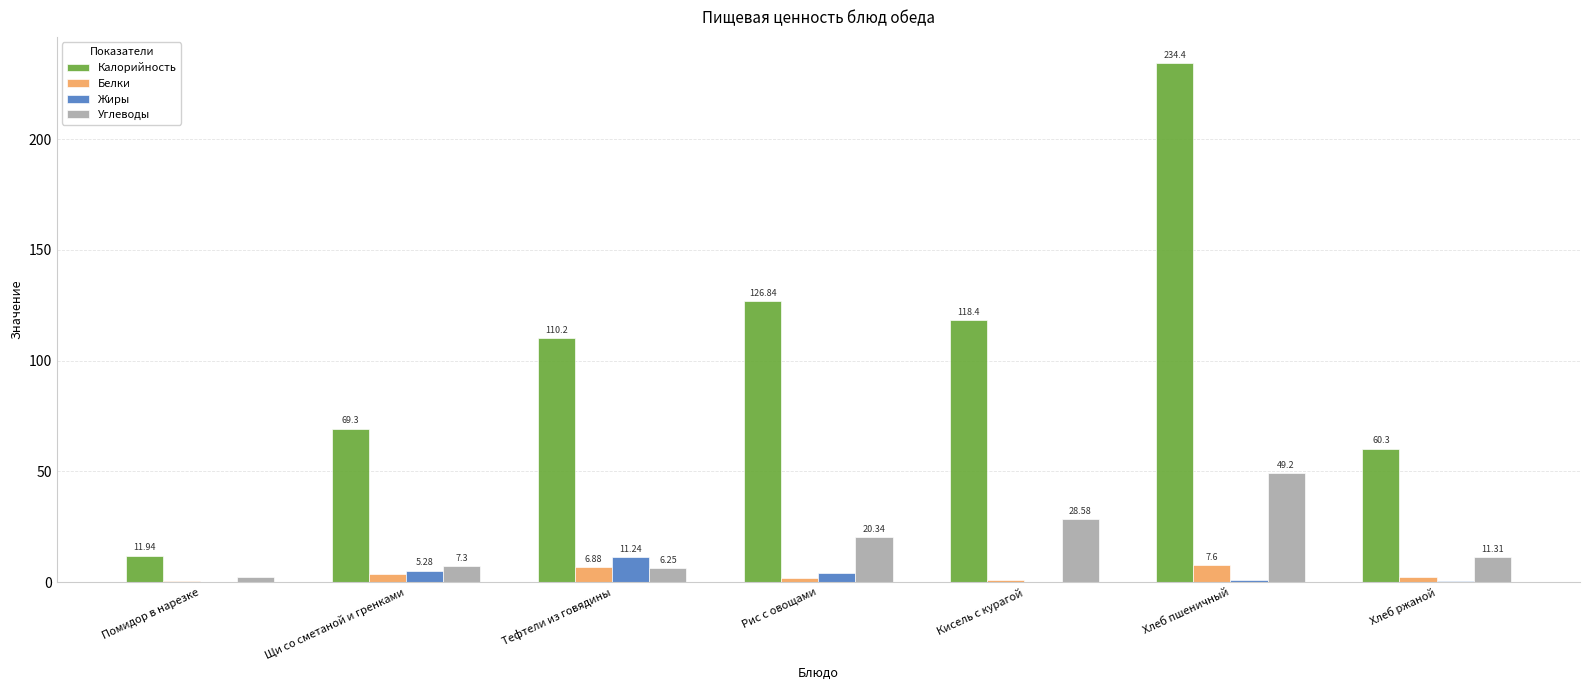

Which series changed the most between Кисель с курагой and Хлеб пшеничный?

Калорийность